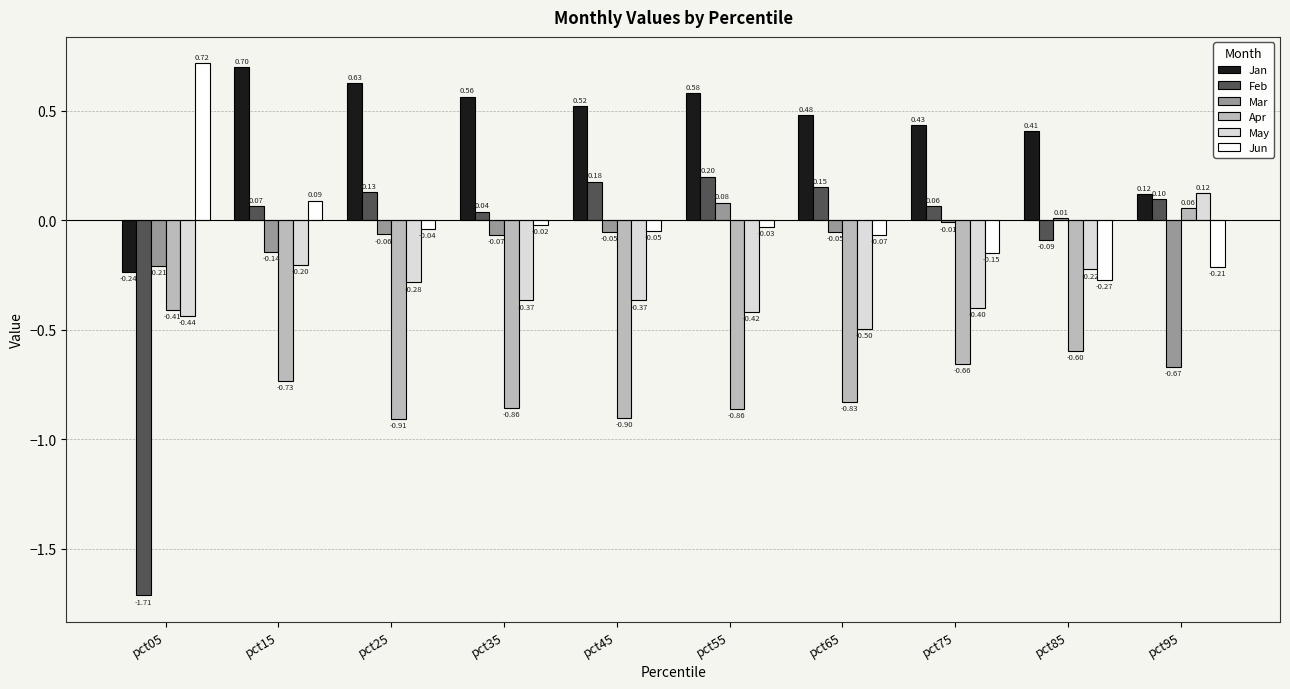

What is the difference between the maximum and minimum values in the Mar series?

0.8